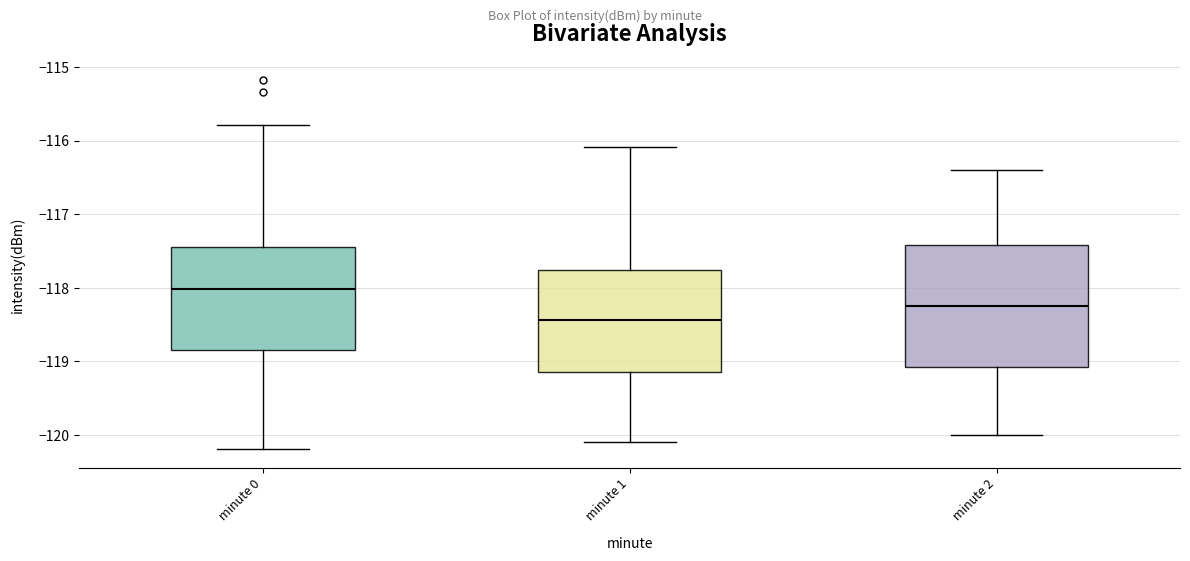

Reading left to right, transcribe this box plot: for each box, give where its median line is, the range the box spans, and where its two whiskers end, as read against the y-axis. The values are not printed on the chart, so give them approximately, as read against the axis.

minute 0: median -118.0, box -118.8 to -117.4, whiskers -120.2 to -115.8
minute 1: median -118.4, box -119.1 to -117.8, whiskers -120.1 to -116.1
minute 2: median -118.2, box -119.1 to -117.4, whiskers -120.0 to -116.4